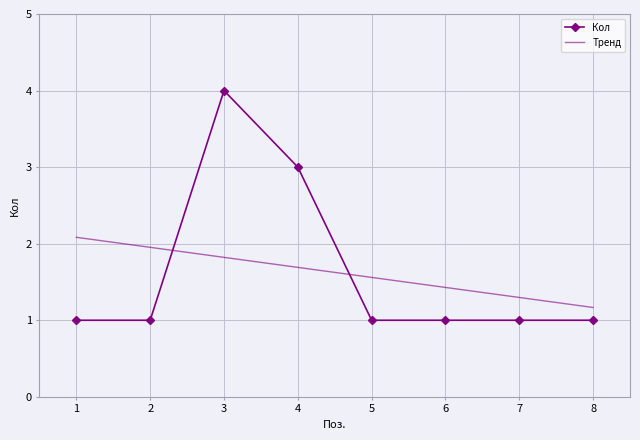

What is the total value across all series at 1?

3.1